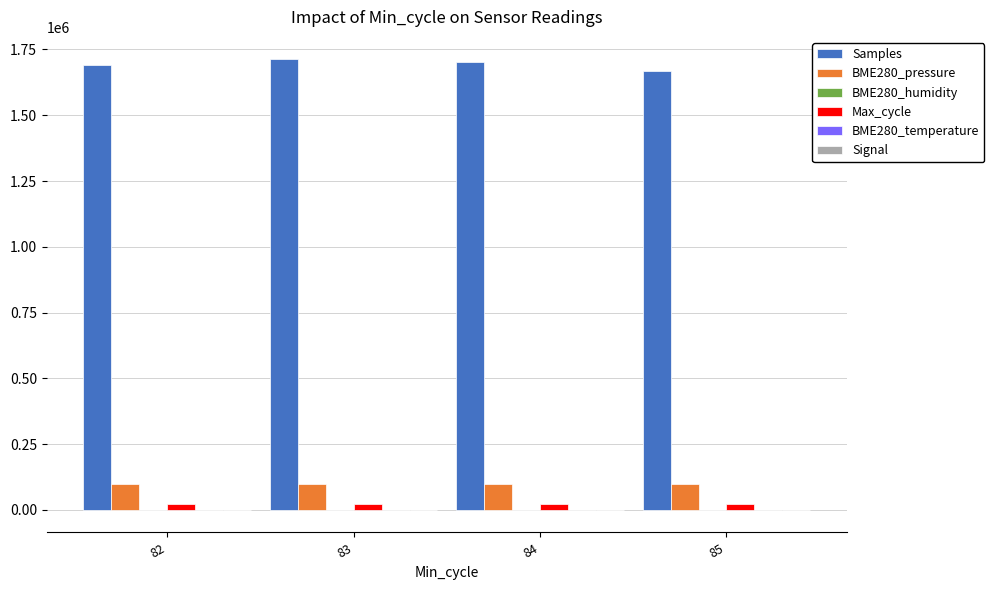

Which series has the largest total across all categories?

Samples